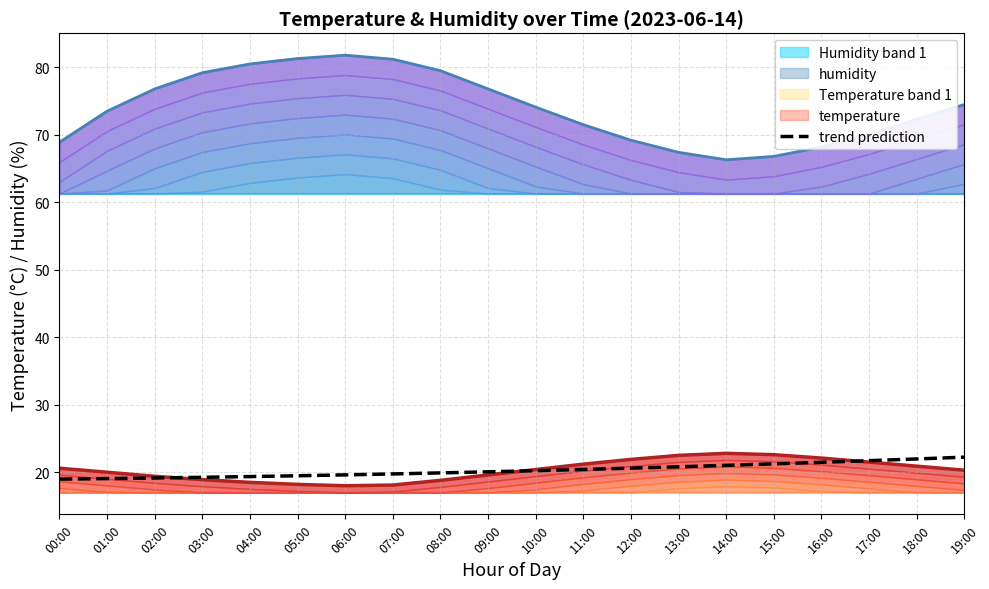

True or false: the data has more than 2 interior local peaks.

False